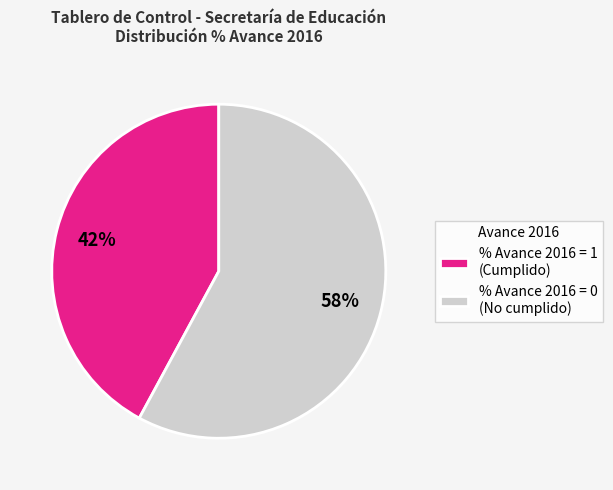

True or false: % Avance 2016 = 0 (No cumplido) accounts for 58% of the total.

True